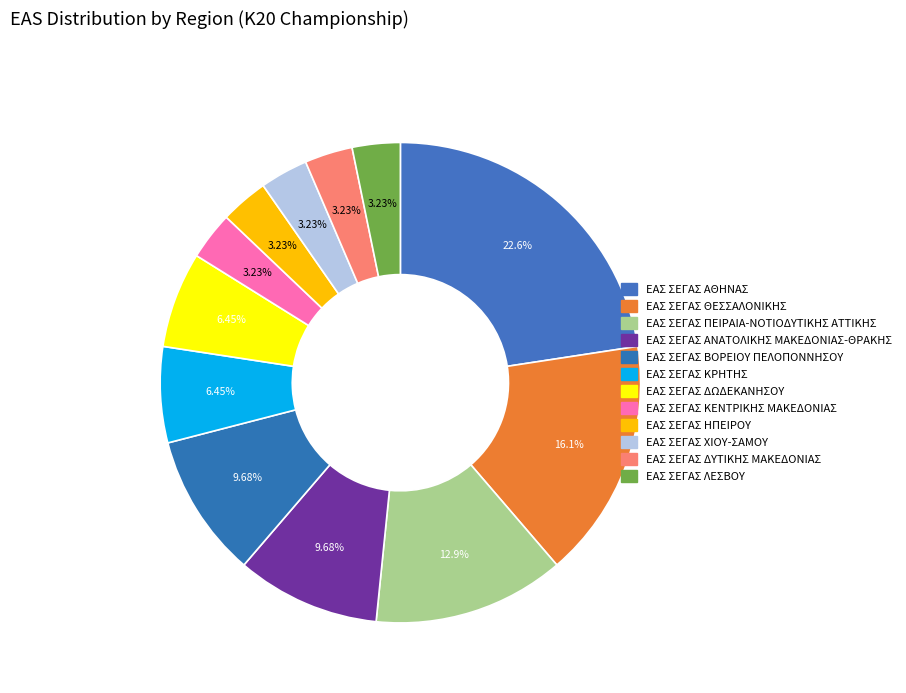

How many segments does this pie chart have?

12